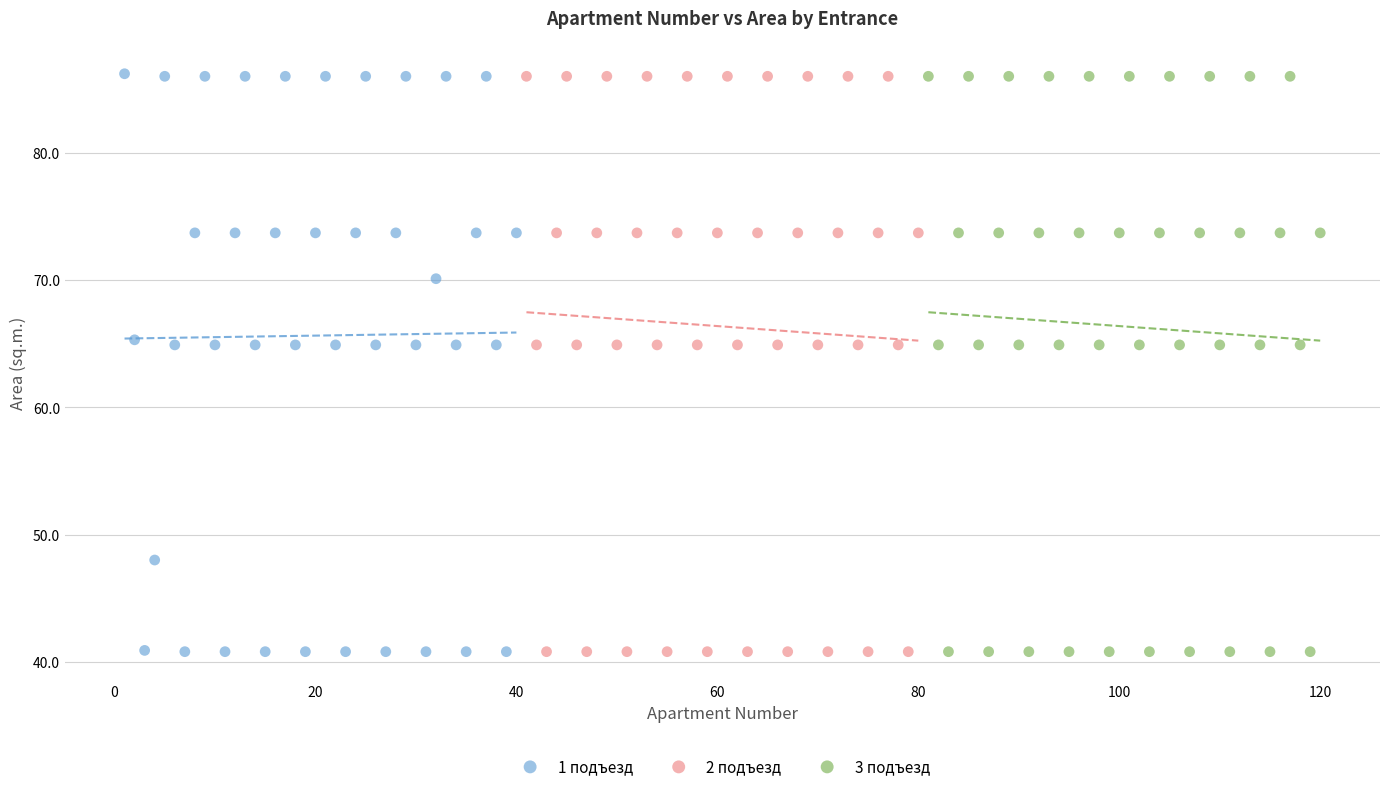

Which series has the largest Y range (max minus min)?

1 подъезд